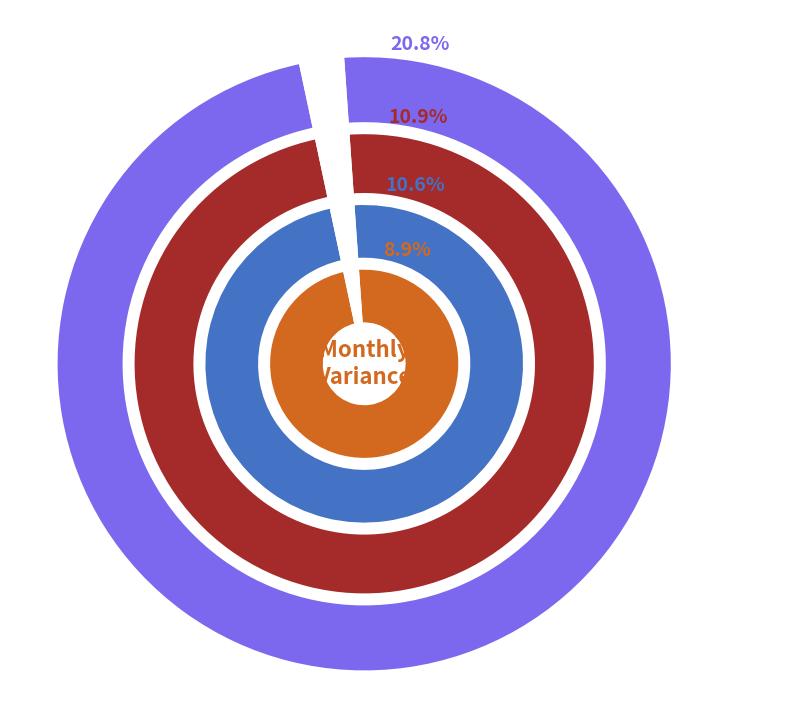

Is it true that pct15 is 17% of the pie?

False